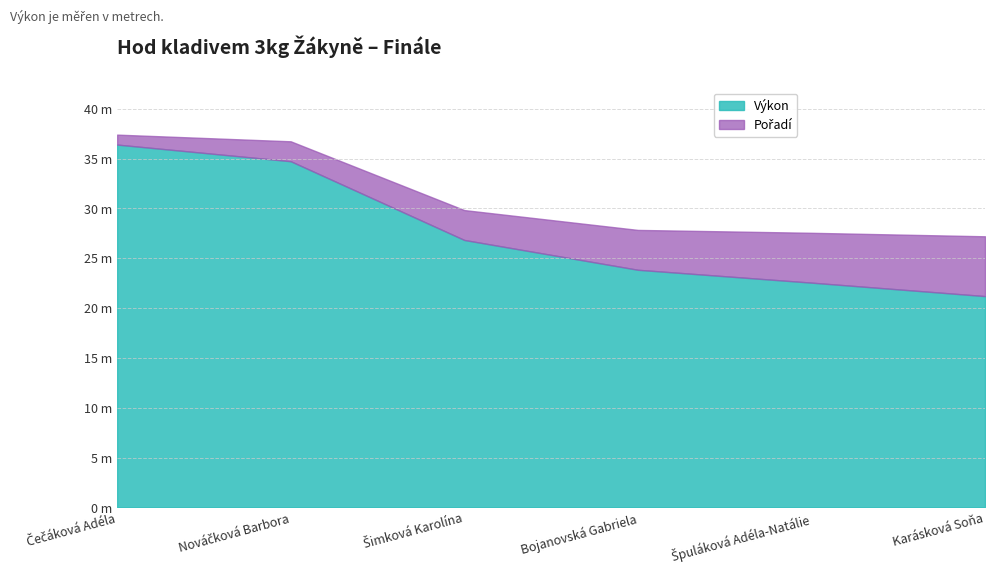

True or false: Pořadí and Výkon intersect in this chart.

False